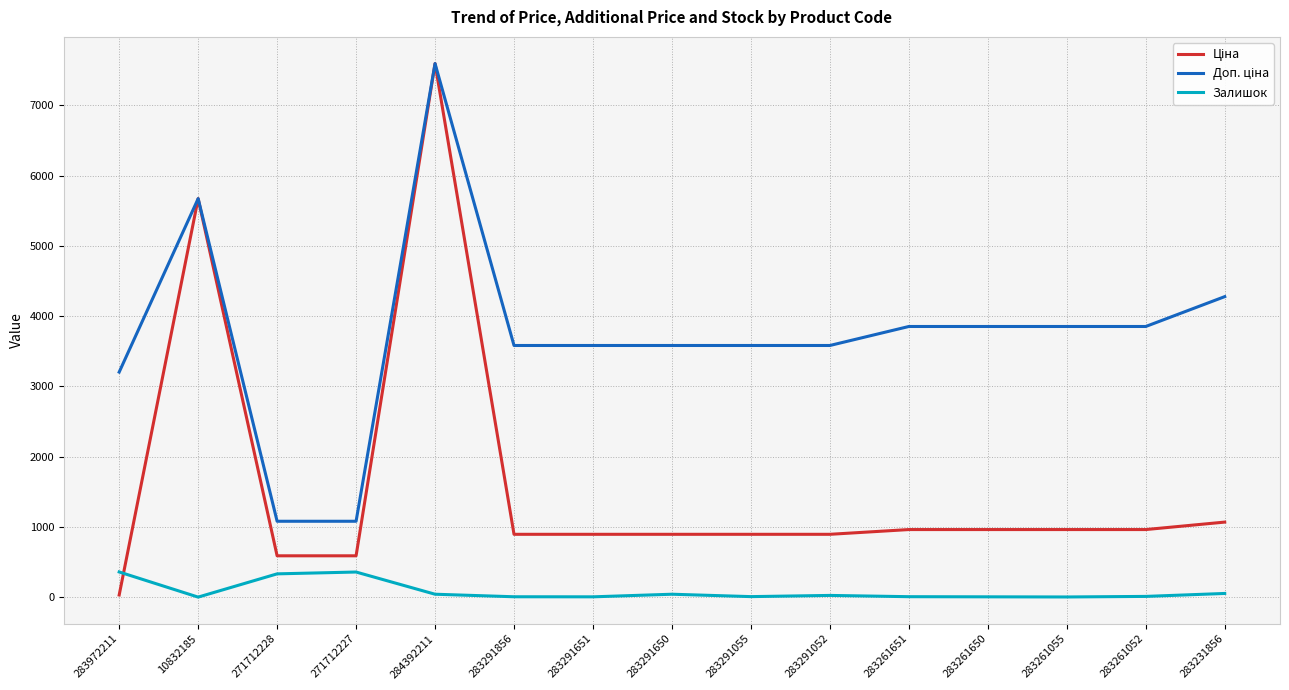

What is the smallest value displayed?

2.0